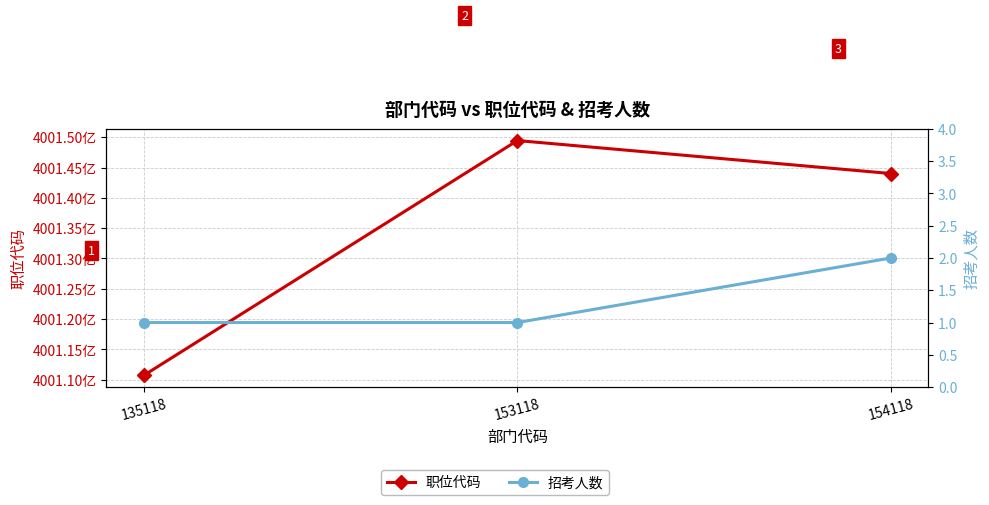

Reading left to right, list all the values displayed in this chart.

职位代码: 400110718036	400149452001	400144012001
招考人数: 1	1	2